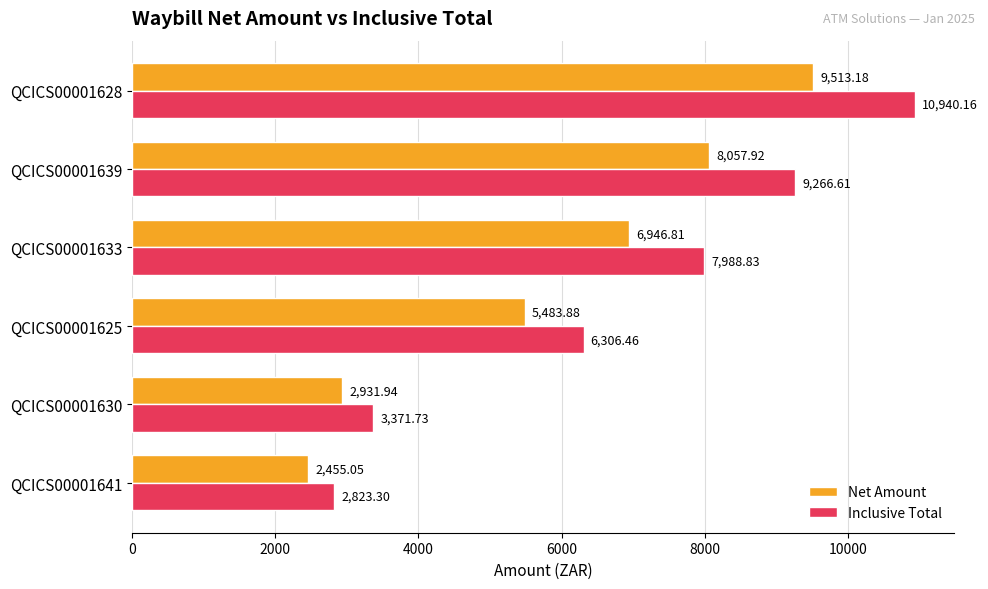

What is the difference between the maximum and minimum values in the Inclusive Total series?

8116.9